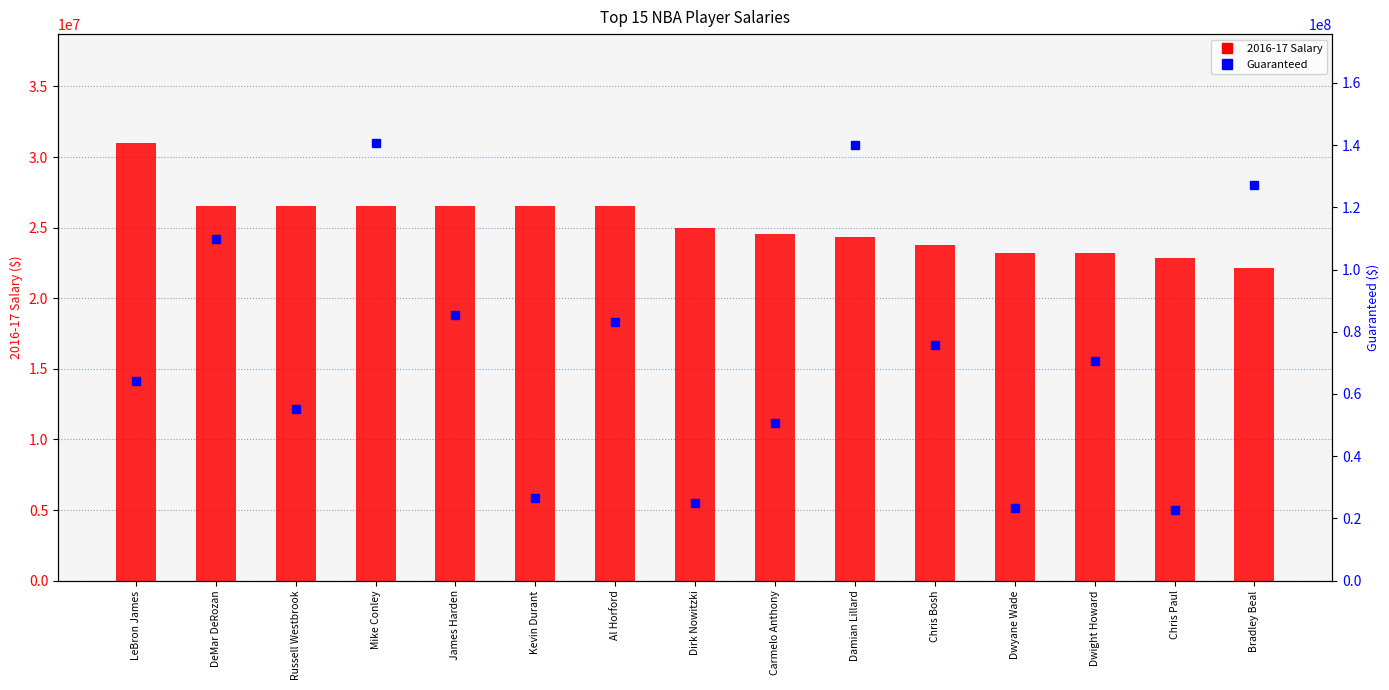

Which category has the highest value in the Guaranteed series?

Mike Conley